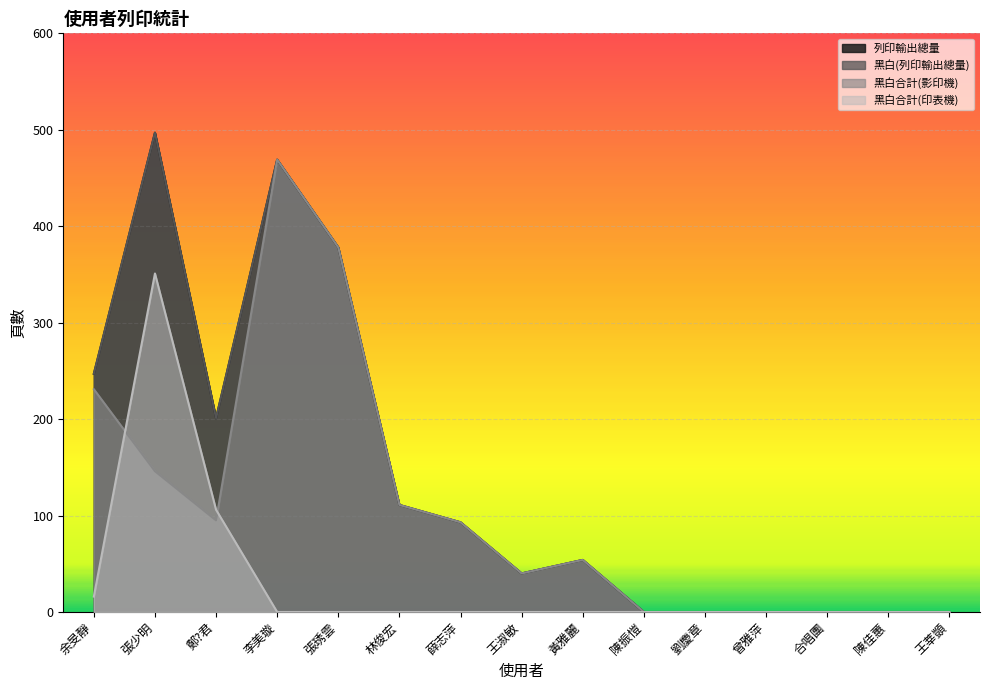

At which label does 列印輸出總量 first exceed 54?

余旻靜